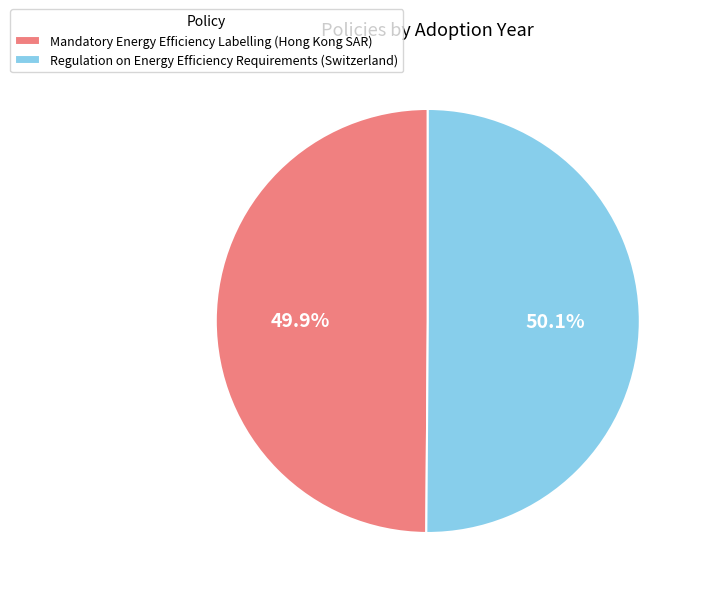

Approximately how many times larger is the value at Mandatory Energy Efficiency Labelling (Hong Kong SAR) compared to Regulation on Energy Efficiency Requirements (Switzerland)?

1.0